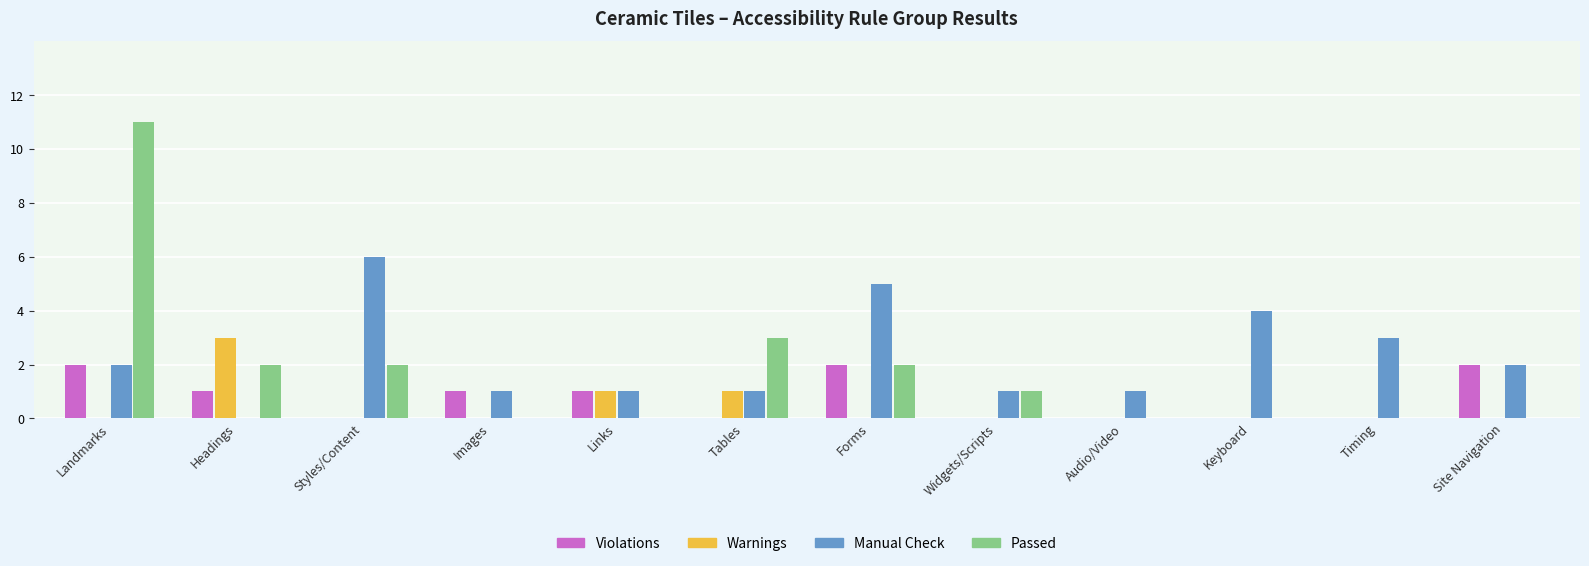

What are all the series names shown in the legend?

Violations, Warnings, Manual Check, Passed